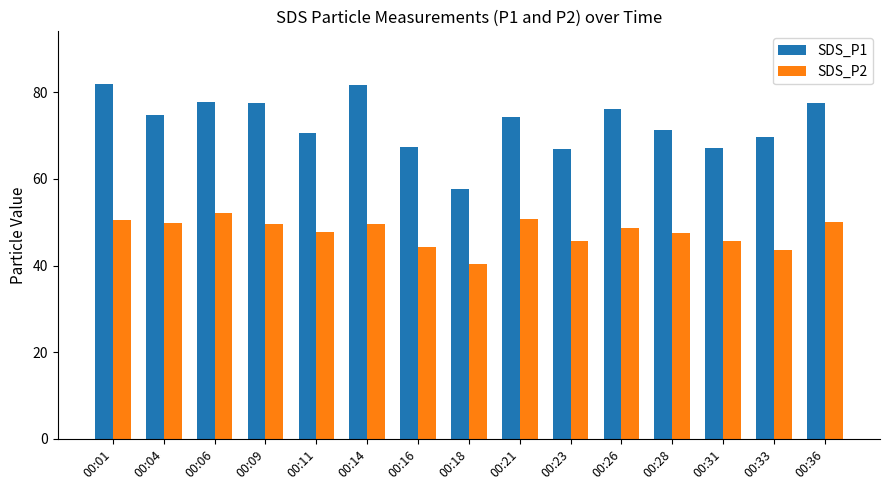

What is the minimum value for SDS_P2?

40.3